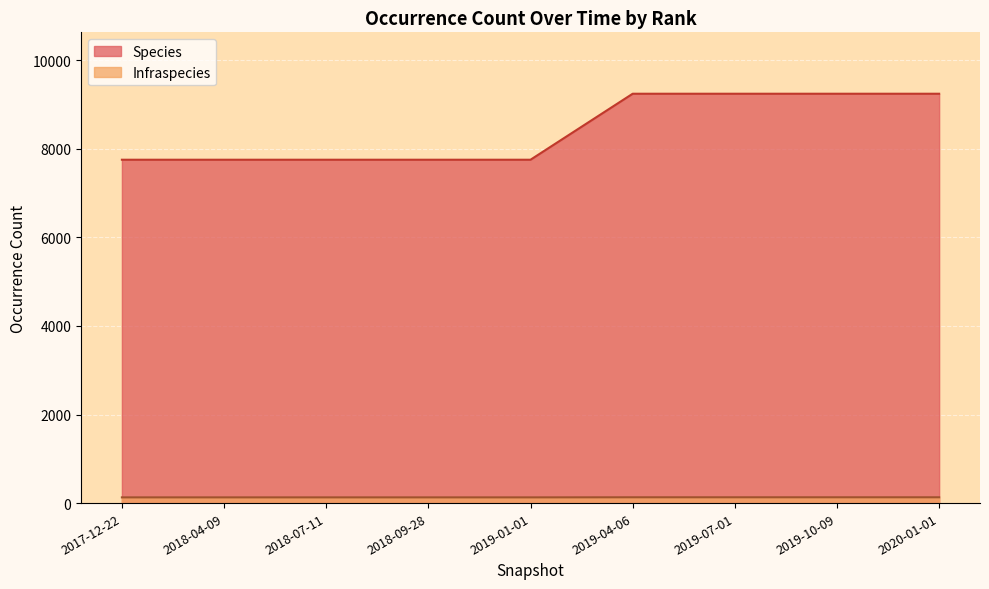

Rank the series at 2019-04-06 from lowest to highest value.

Infraspecies, Species